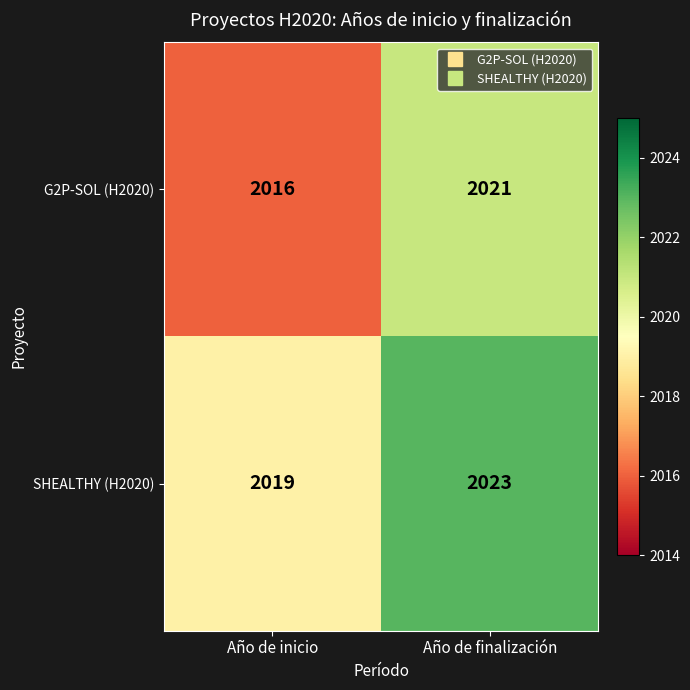

What is the lowest value of the G2P-SOL (H2020) series?

2016